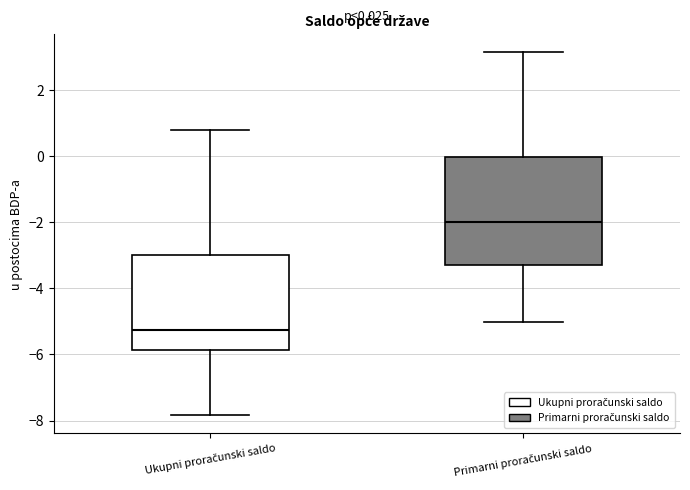

Which box's median line is the lowest?

Ukupni proračunski saldo